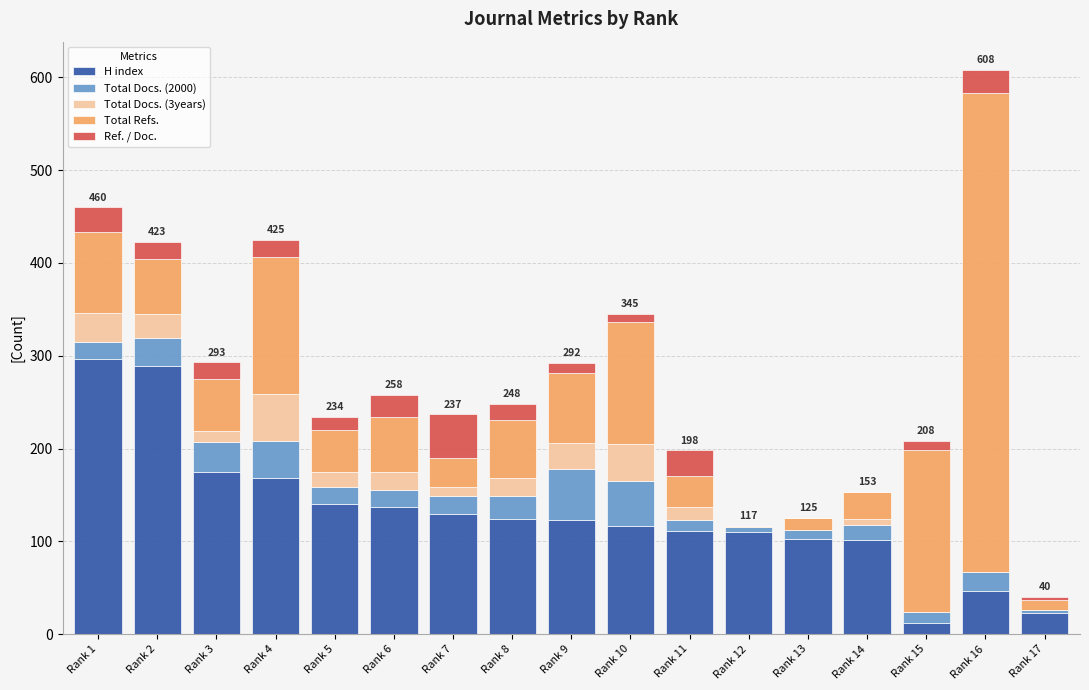

At which category is the sum across all series the highest?

Rank 16